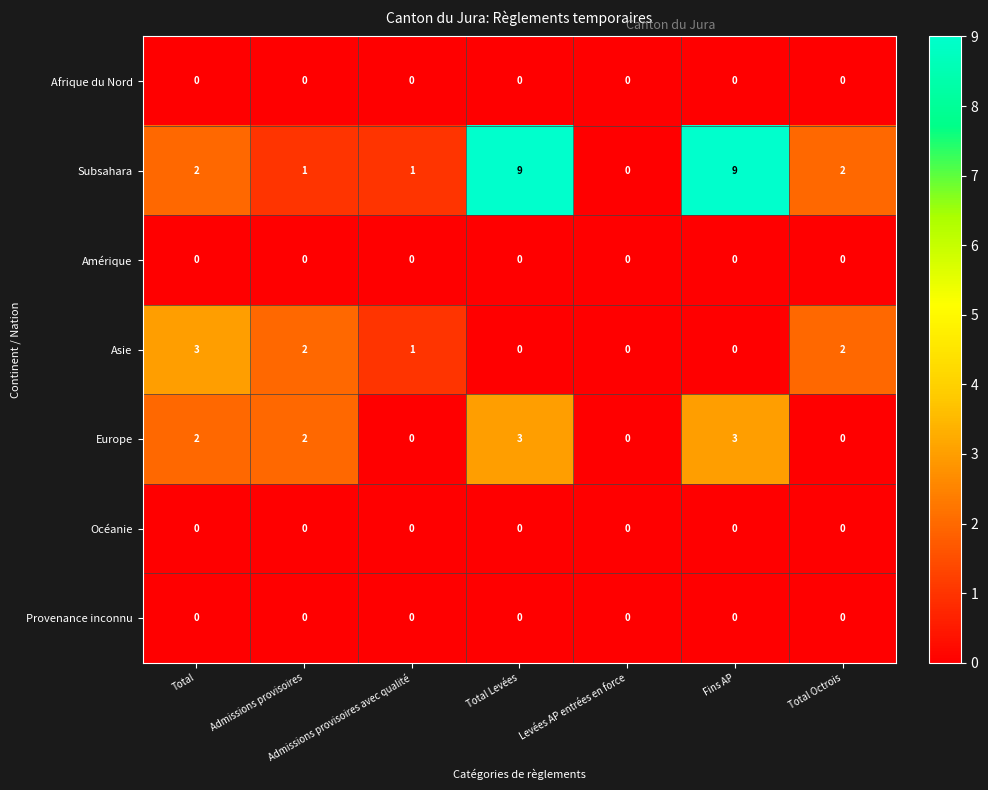

What is the sum of the Subsahara values at Admissions provisoires and Fins AP?

10